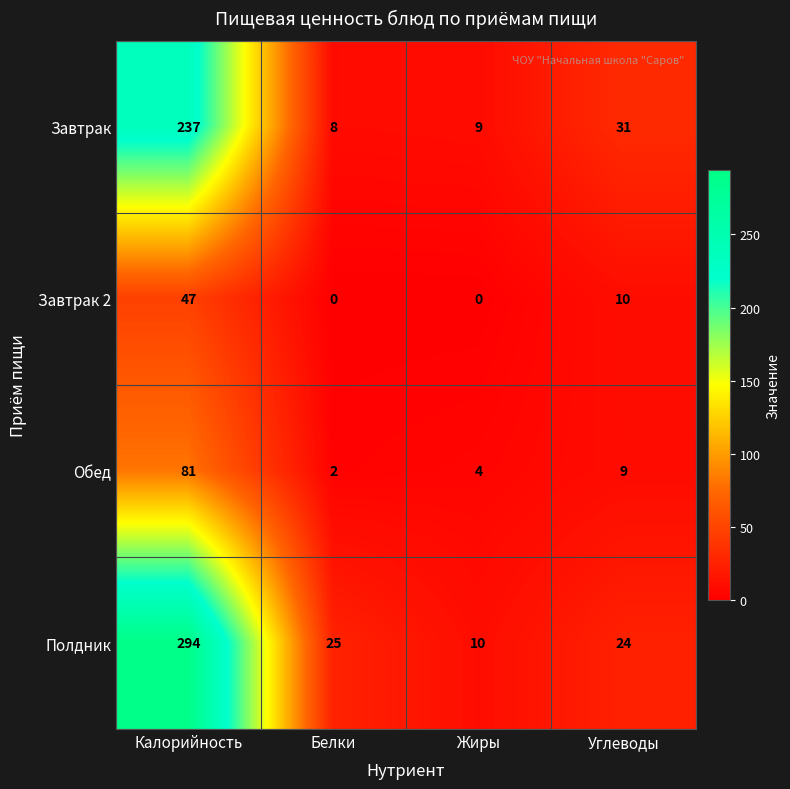

What is the greatest value displayed?

294